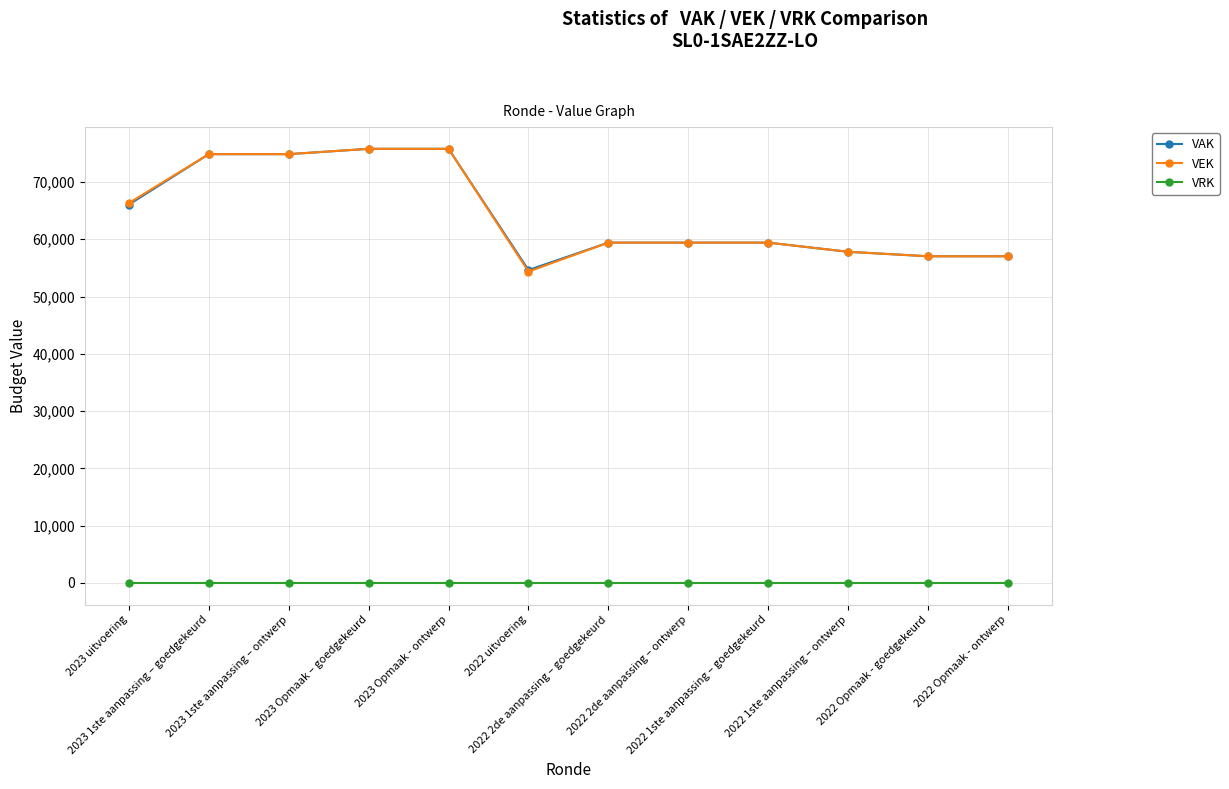

Where does the VEK series first go above 59412?

2023 uitvoering